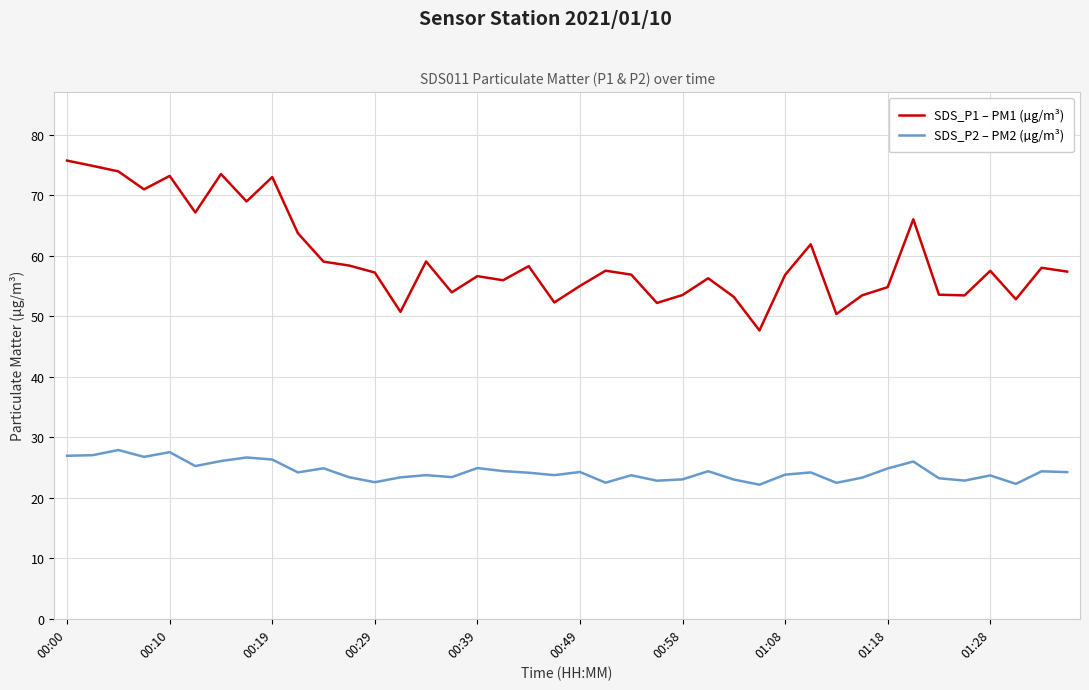

Which series has the largest total across all categories?

SDS_P1 – PM1 (µg/m³)